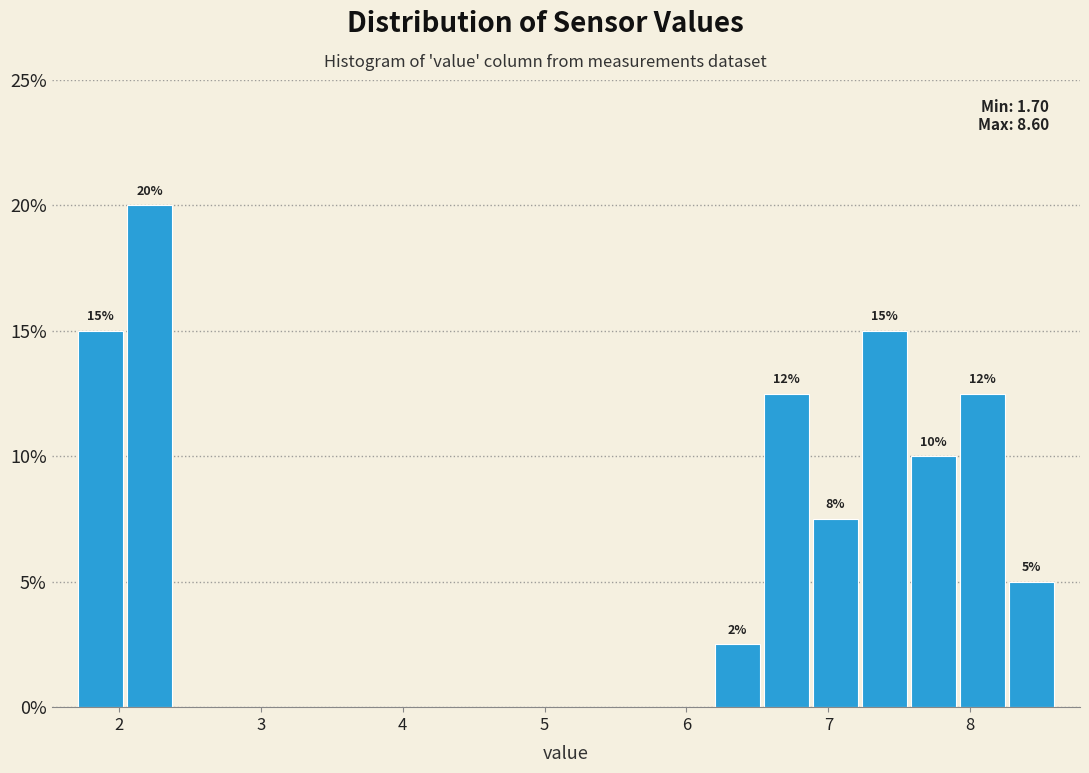

Around what value on the x-axis is the tallest bar? Give the approximate position of its centre, as read against the axis.

2.2